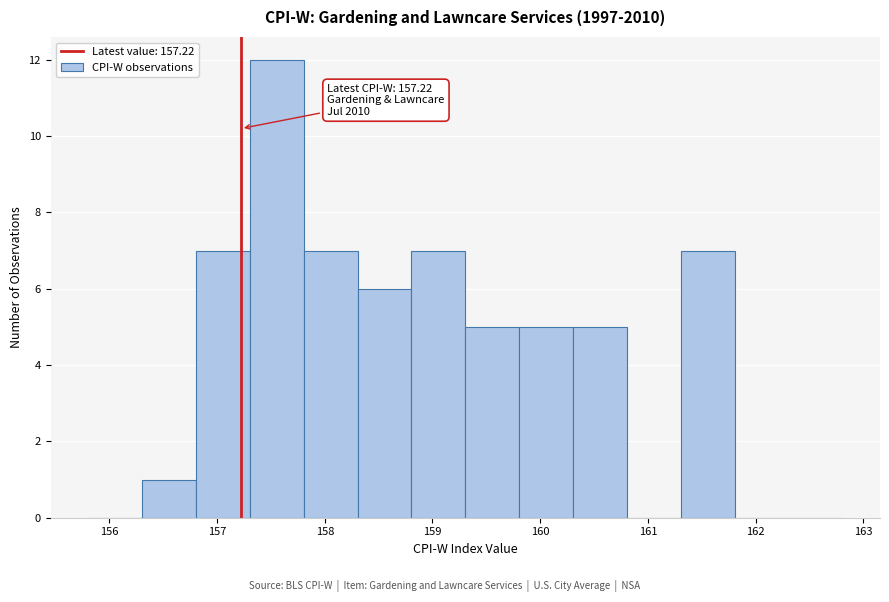

Over which range of the x-axis is the bar tallest?

157.3 to 157.8